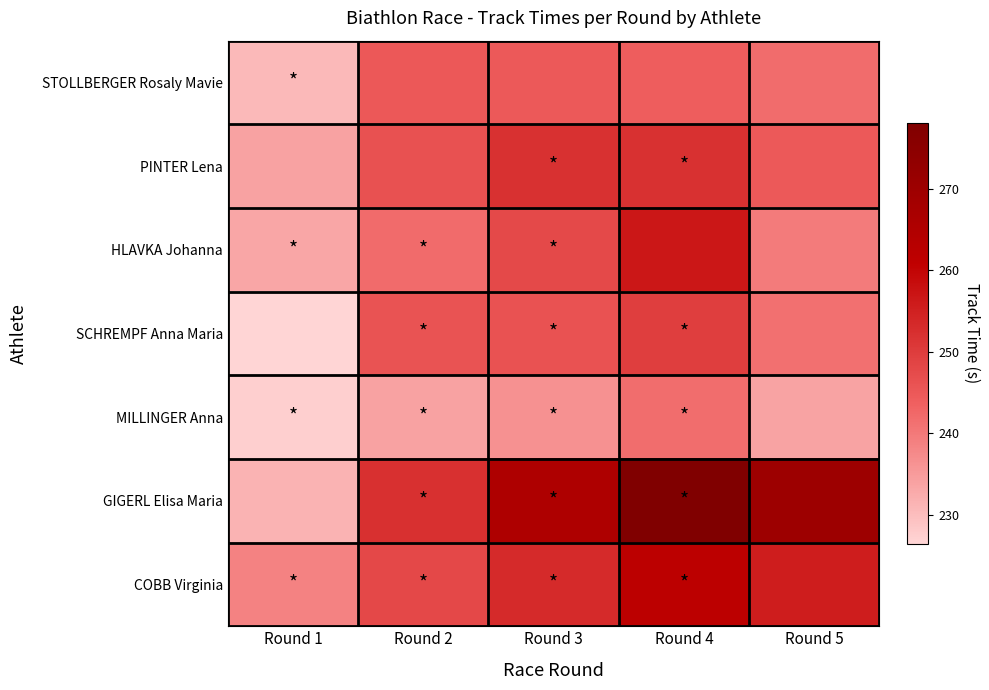

At which category is the sum across all series the highest?

Round 4